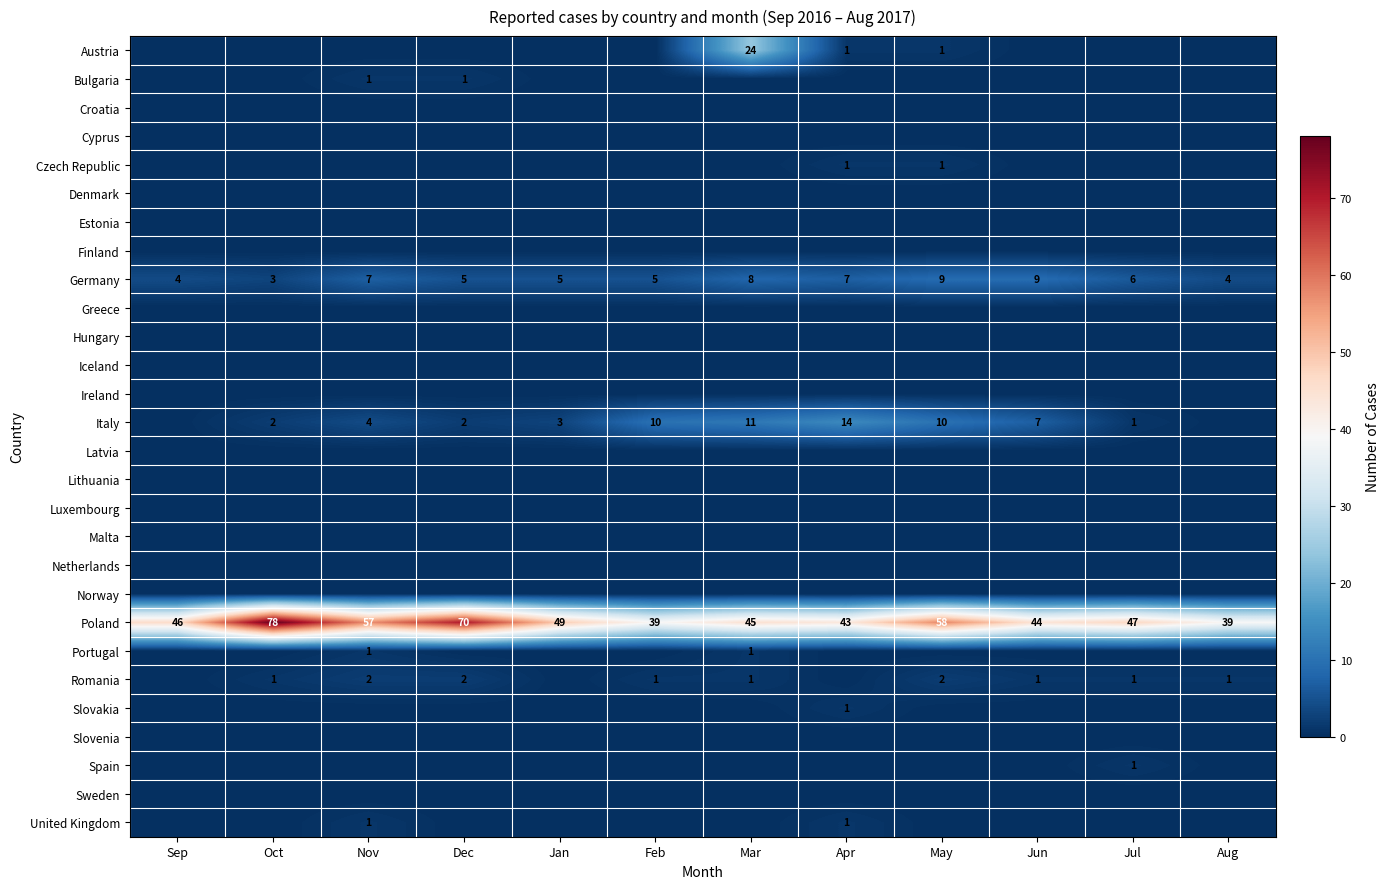

True or false: Romania has a value of 0 at Mar.

False